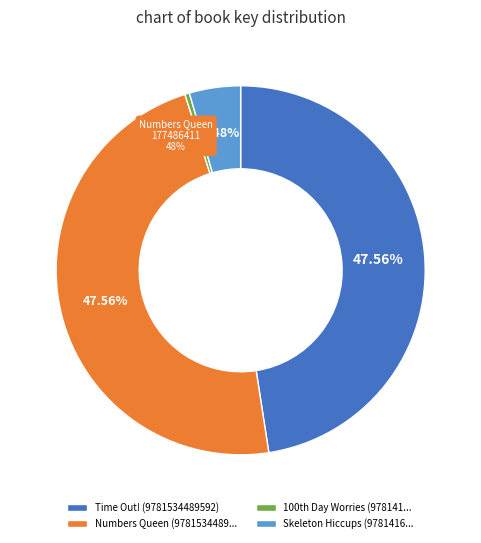

To the nearest percent, what is the average slice percentage?

25%